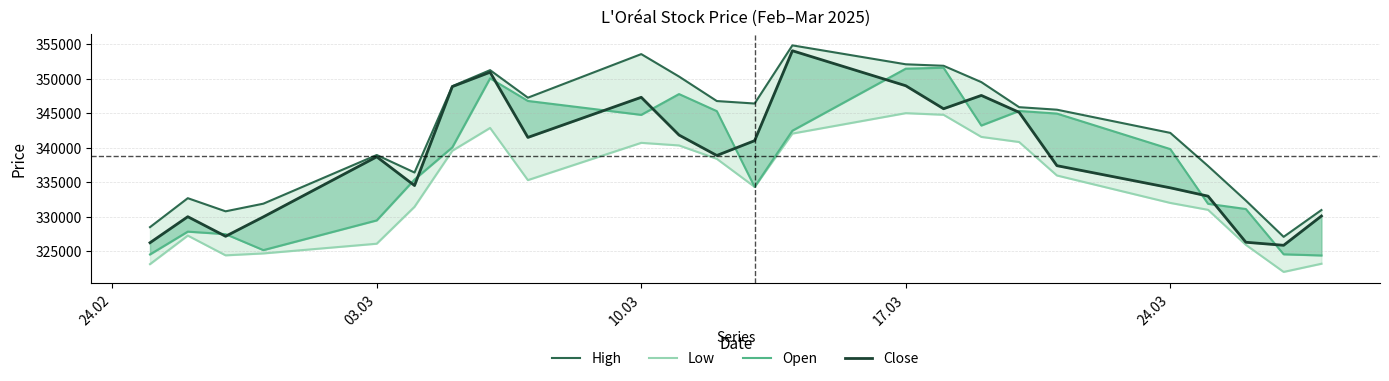

In High, how many points are lower than both neighbors (excluding endpoints)?

5